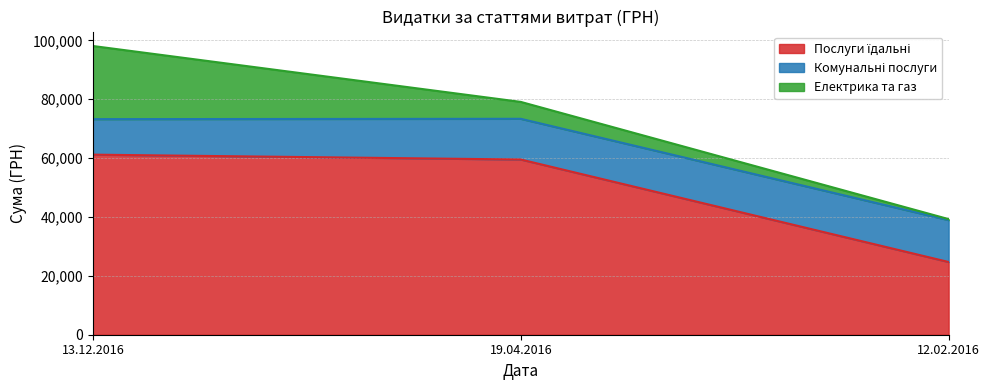

What is the maximum value for Електрика та газ?

24846.9